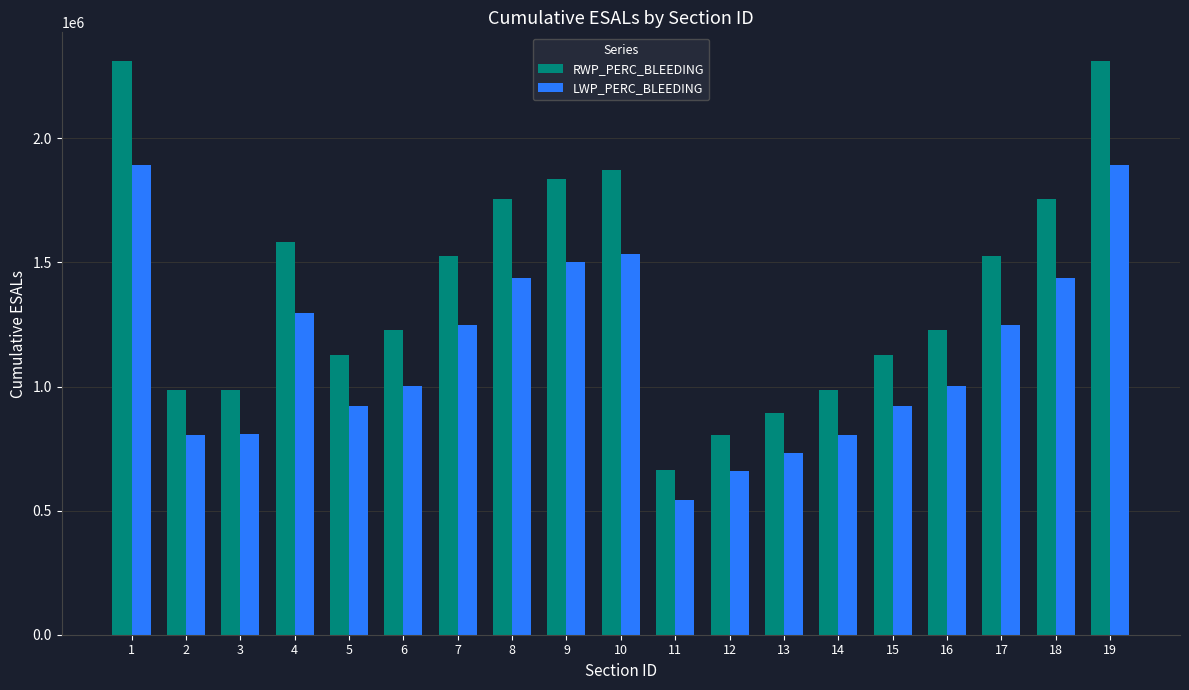

The value of LWP_PERC_BLEEDING at 4 is 2229397.2. True or false?

False